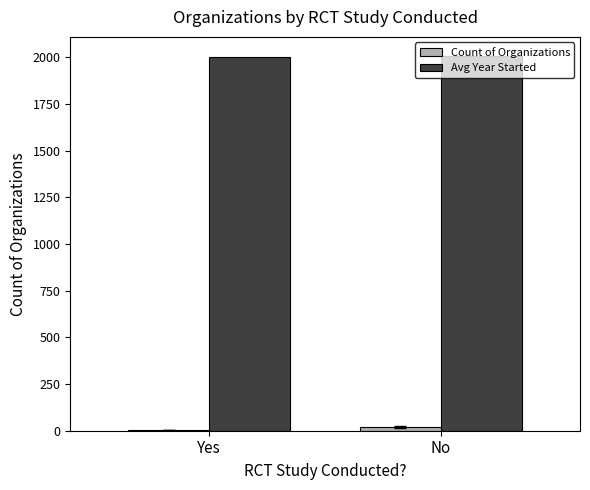

Which series has the largest total across all categories?

Avg Year Started